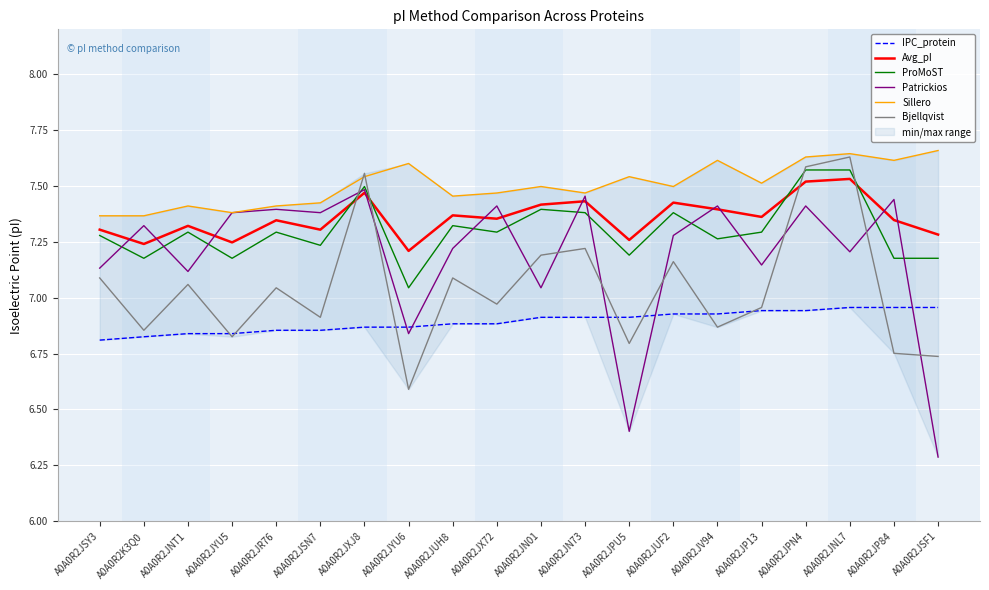

At how many categories does at least one series exceed 7?

20